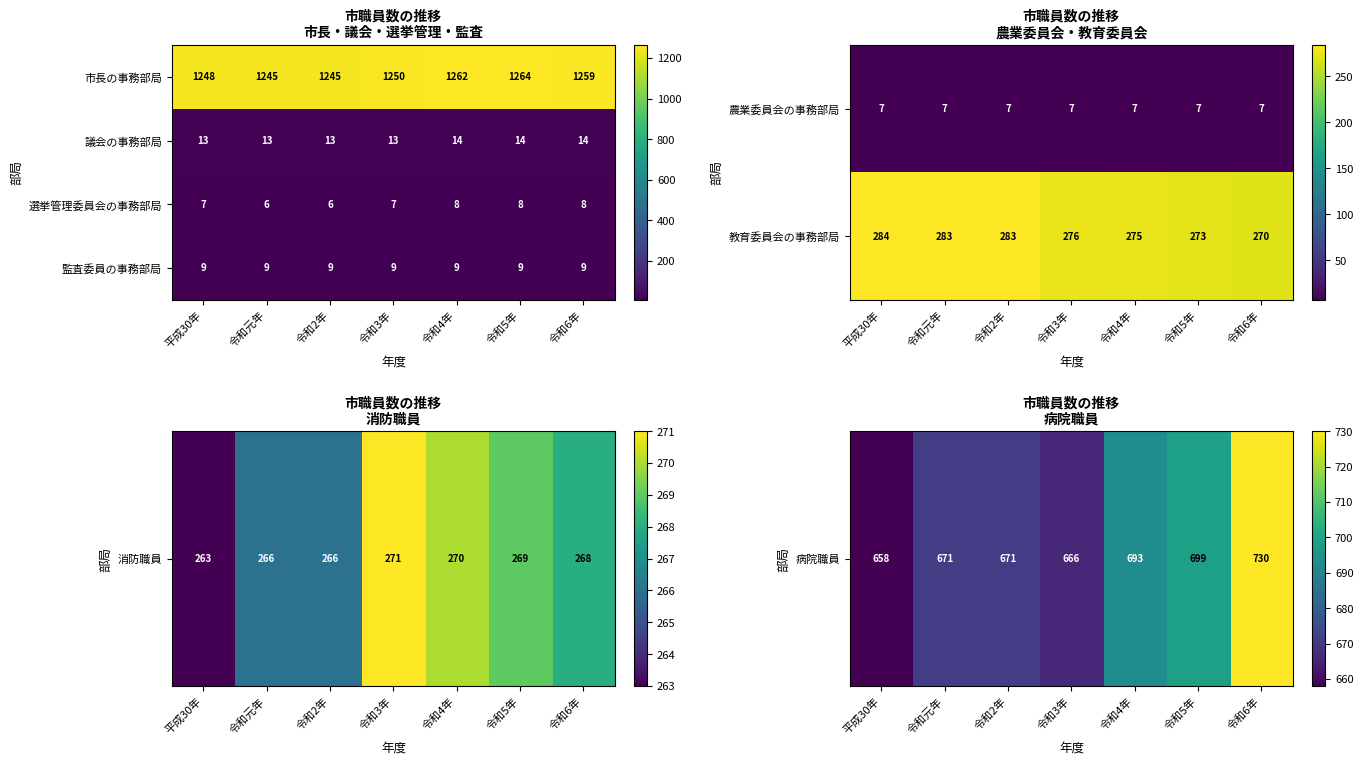

True or false: 選挙管理委員会の事務部局 has a value of 7 at 平成30年.

True